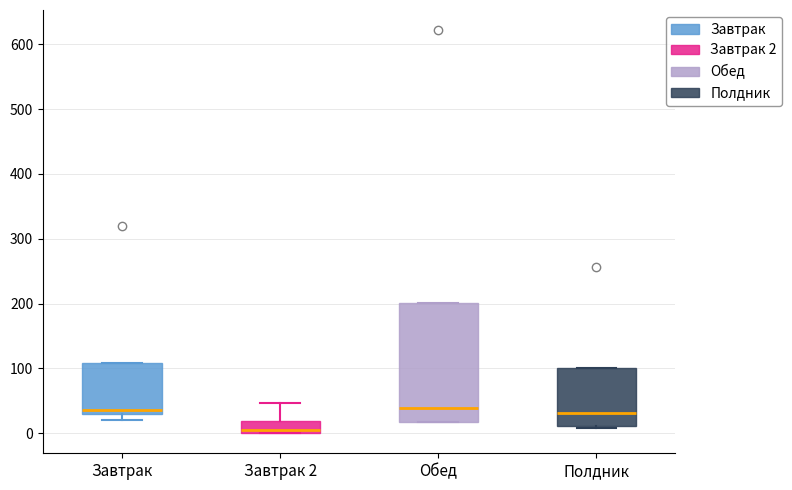

Reading left to right, transcribe this box plot: for each box, give where its median line is, the range the box spans, and where its two whiskers end, as read against the y-axis. The values are not printed on the chart, so give them approximately, as read against the axis.

Завтрак: median 40, box 30 to 110, whiskers 20 to 110
Завтрак 2: median 10, box 0 to 20, whiskers 0 to 50
Обед: median 40, box 20 to 200, whiskers 20 to 200
Полдник: median 30, box 10 to 100, whiskers 10 (just below the box's lower edge) to 100